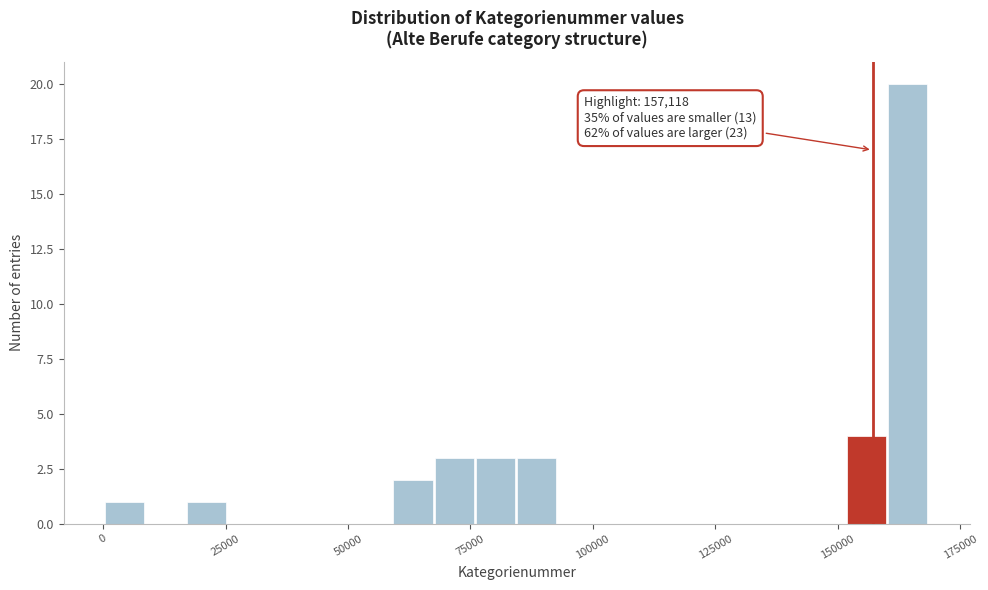

Around what value on the x-axis is the tallest bar? Give the approximate position of its centre, as read against the axis.

165000